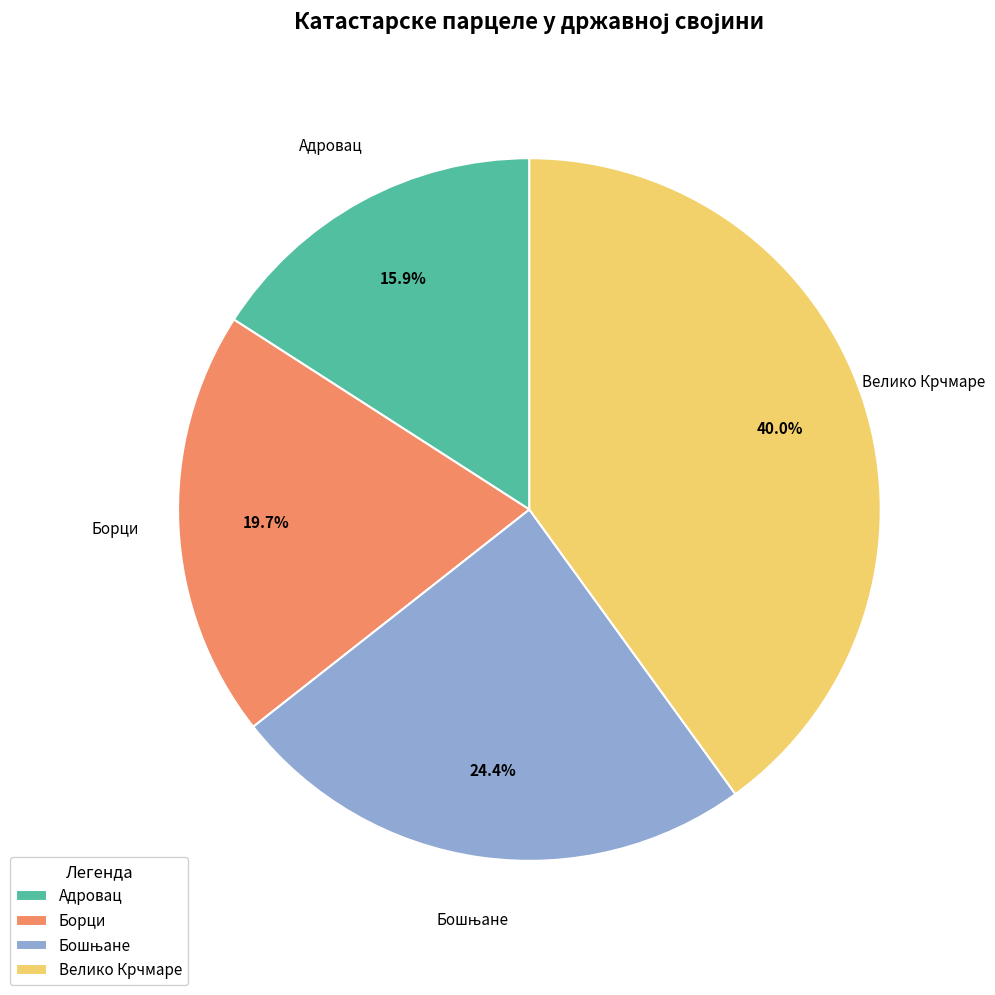

Which has a higher value, Борци or Велико Крчмаре?

Велико Крчмаре